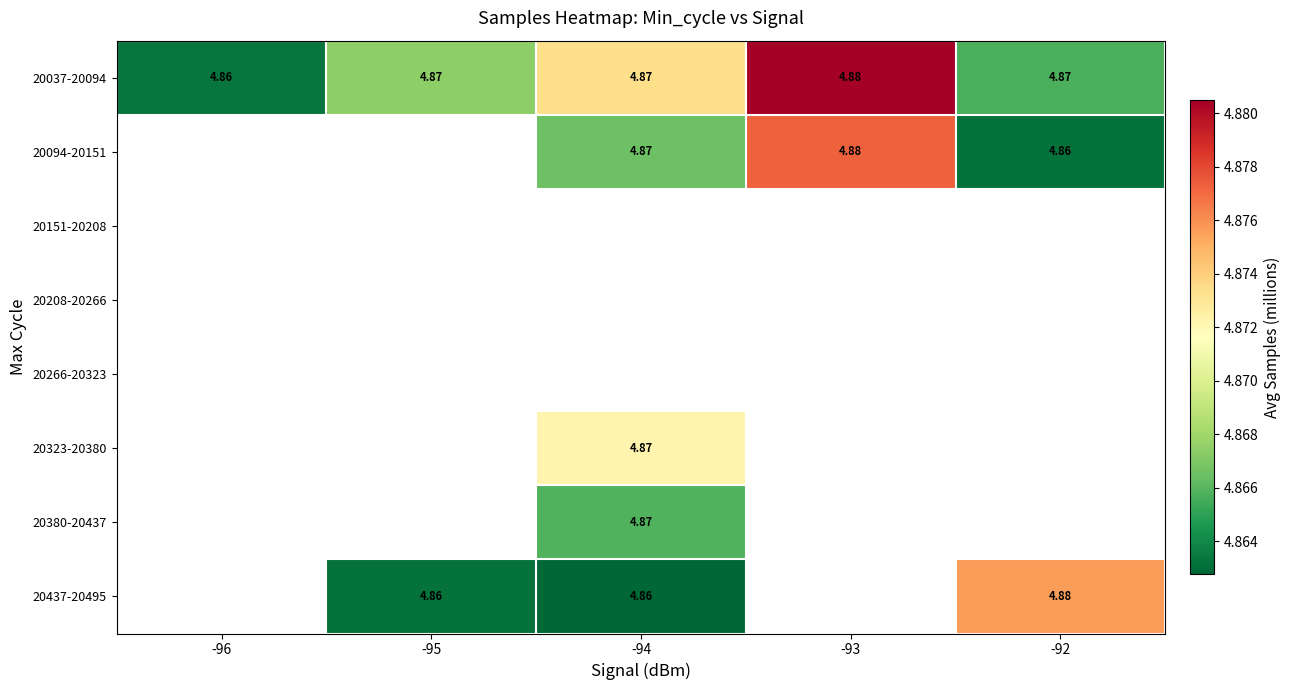

At which category does the chart reach its peak across all series?

-93